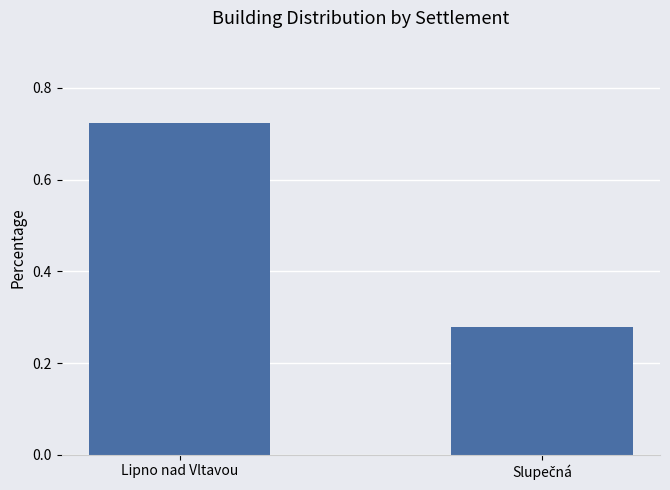

What is the difference between the maximum and minimum values?

0.4